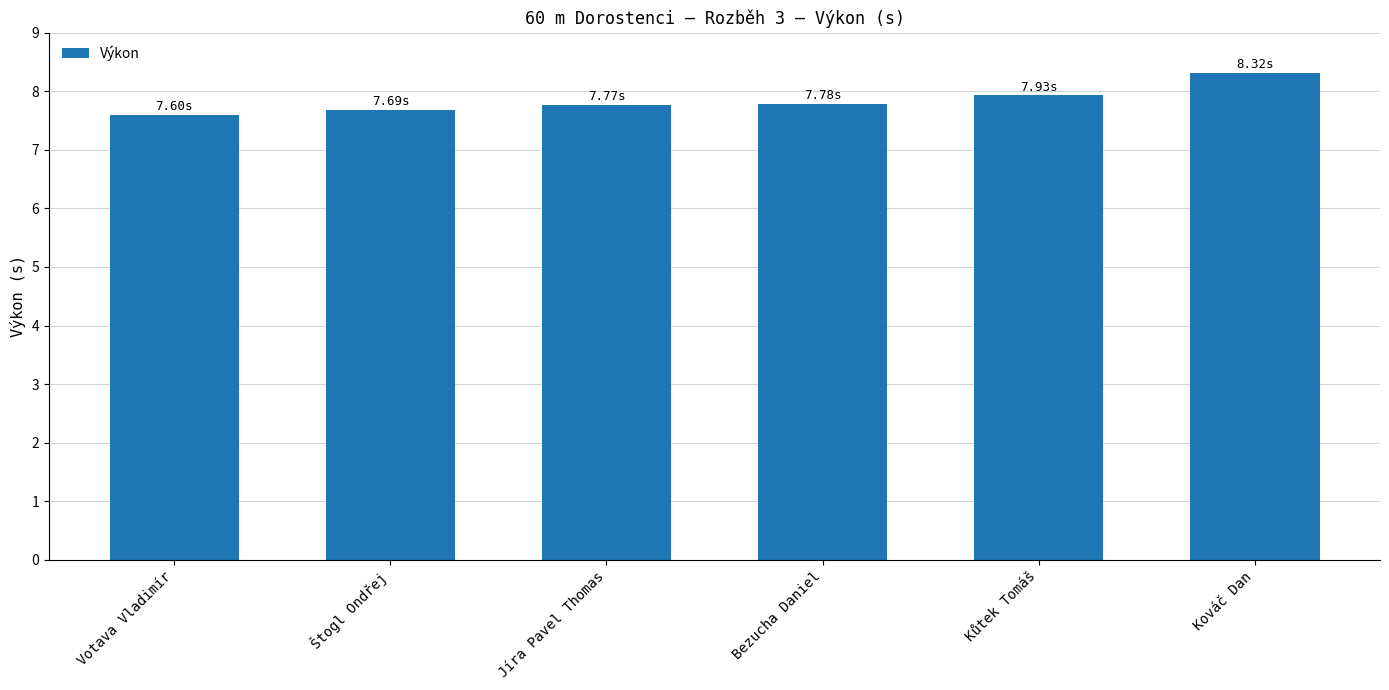

What is the label of the 1st bar from the right?

Kováč Dan